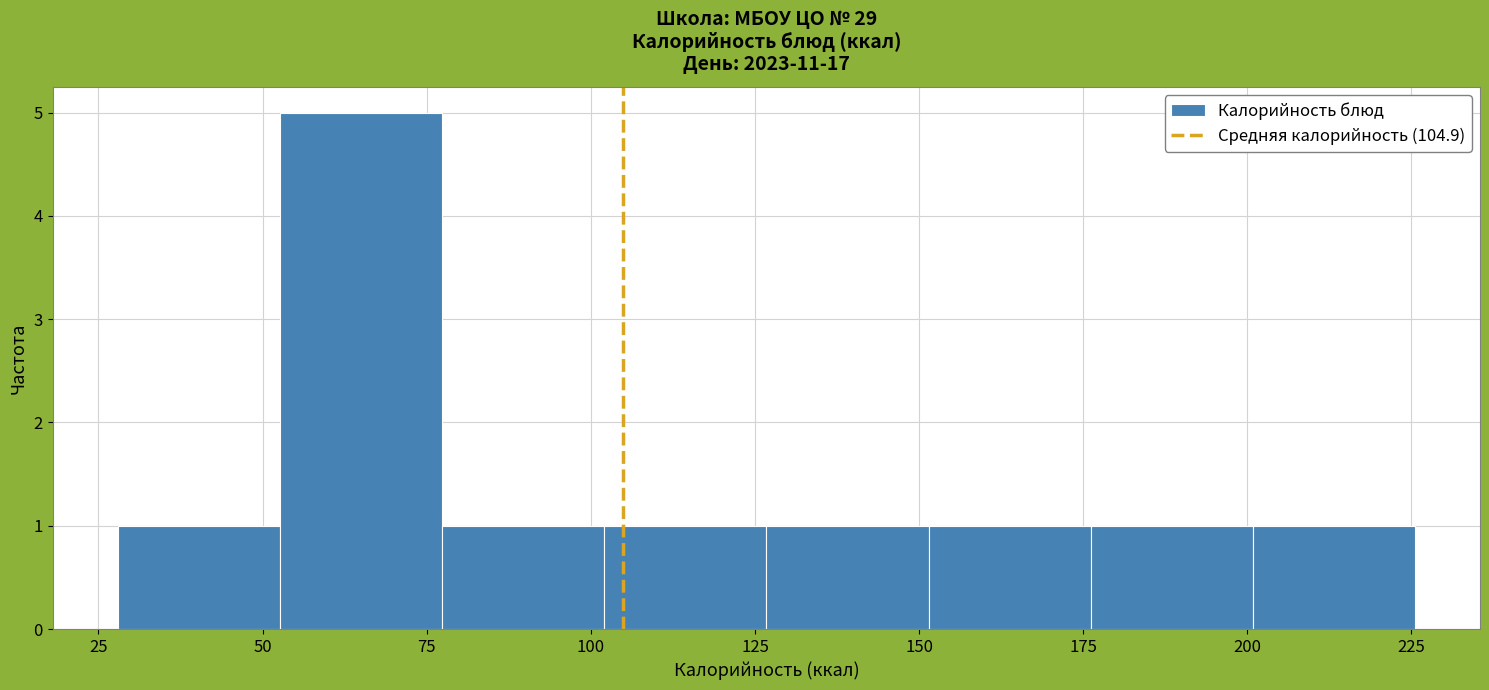

Reading left to right, transcribe this chart: for each bar, give the range it covers on the x-axis and its height. Neither the bar edges nor the heights are printed on the chart, so give them approximately, as read against the axes.

30 to 55: 1
55 to 75: 5
75 to 100: 1
100 to 125: 1
125 to 150: 1
150 to 175: 1
175 to 200: 1
200 to 225: 1